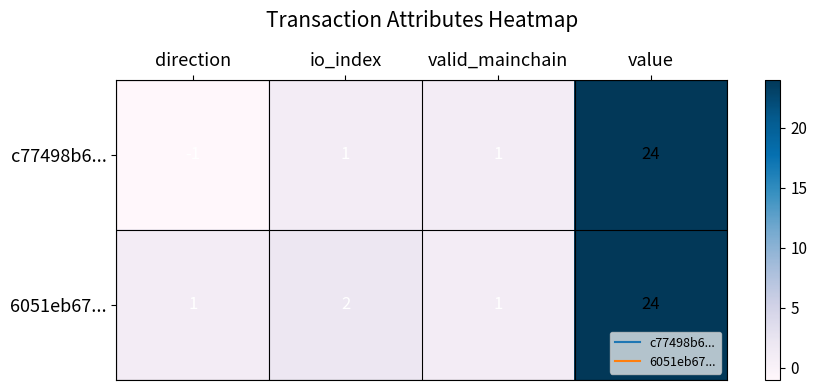

At which category is the sum across all series the highest?

value